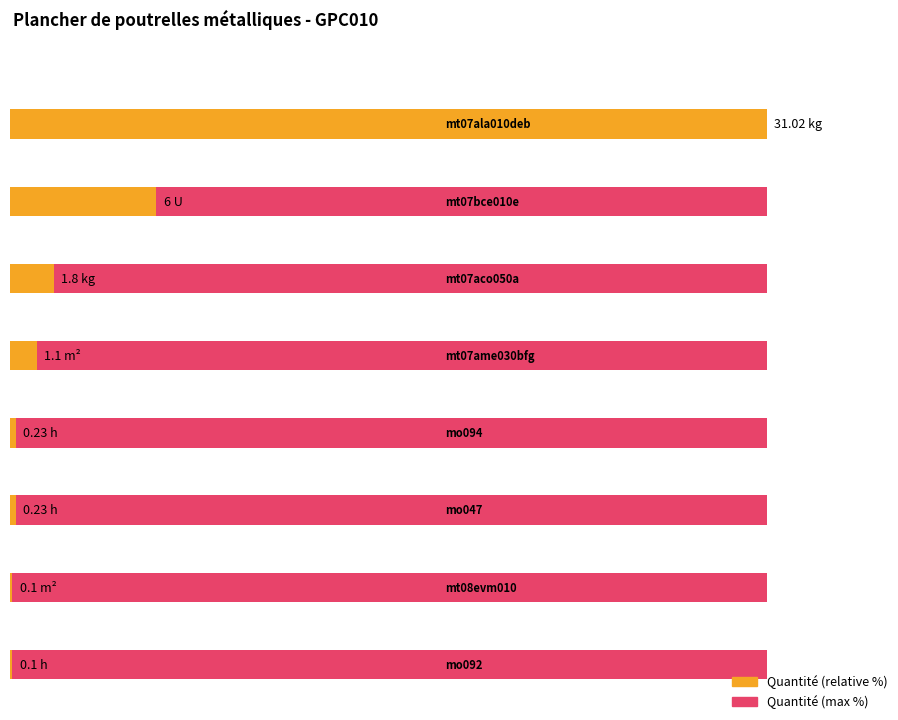

Are the bars grouped side by side (vs. stacked)?

No